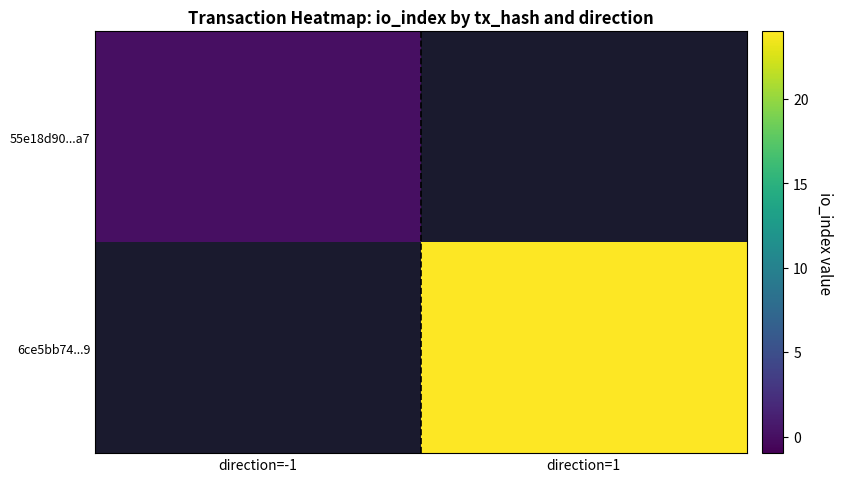

List the labels in order of 55e18d90...a7 value, smallest first.

direction=-1, direction=1